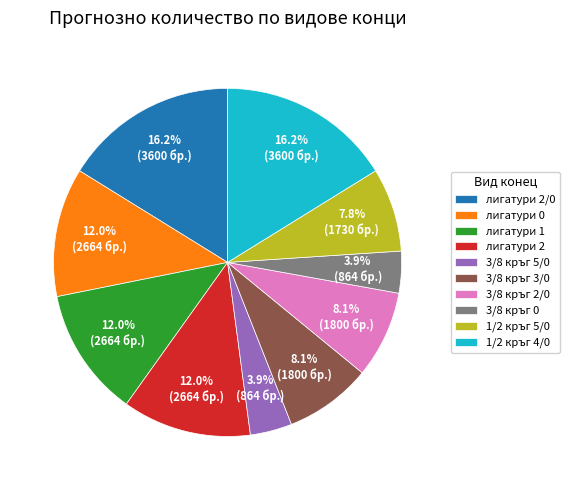

Is the sum of 1/2 кръг 5/0 and лигатури 0 greater than half?

No